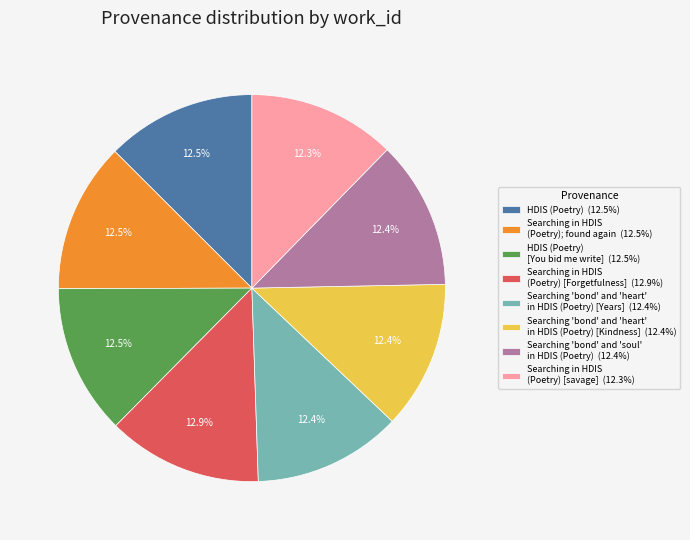

Approximately how many times larger is the value at Searching in HDIS (Poetry) [Forgetfulness] (12.9%) compared to Searching 'bond' and 'heart' in HDIS (Poetry) [Kindness] (12.4%)?

1.0